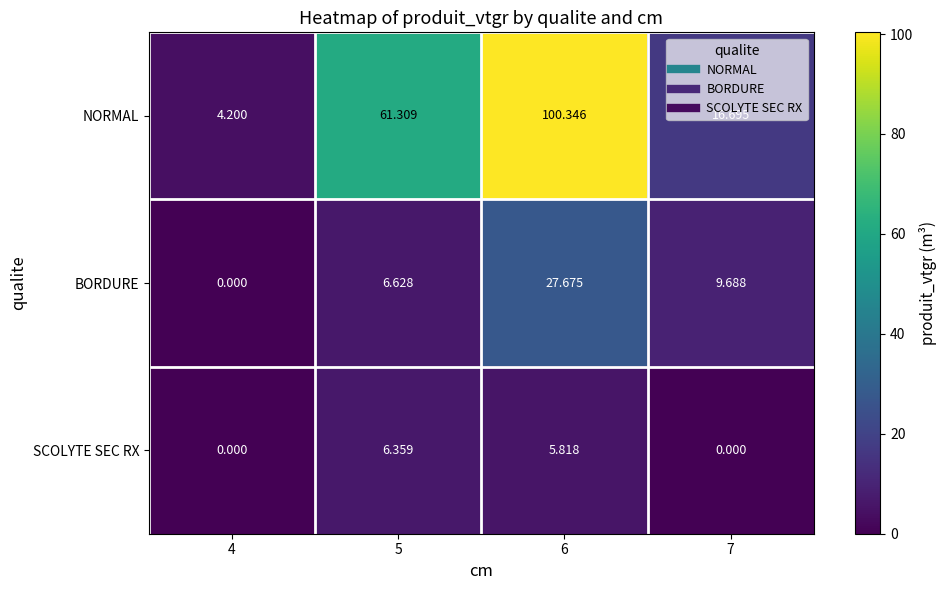

Which series has the largest range (max minus min)?

NORMAL